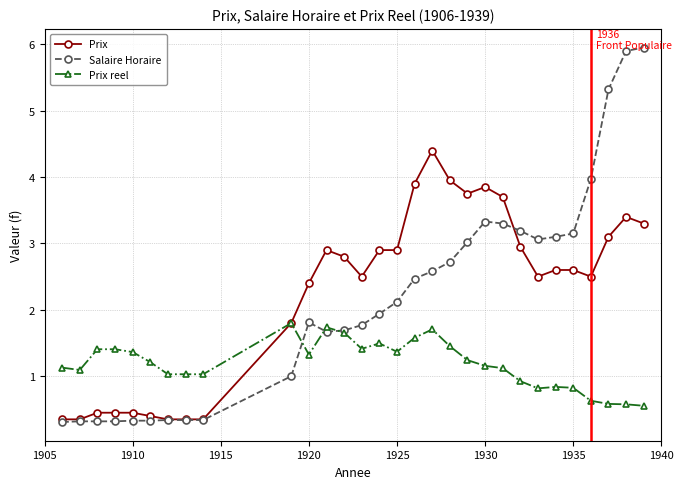

True or false: Salaire Horaire has more than 1 points higher than both neighbors.

True